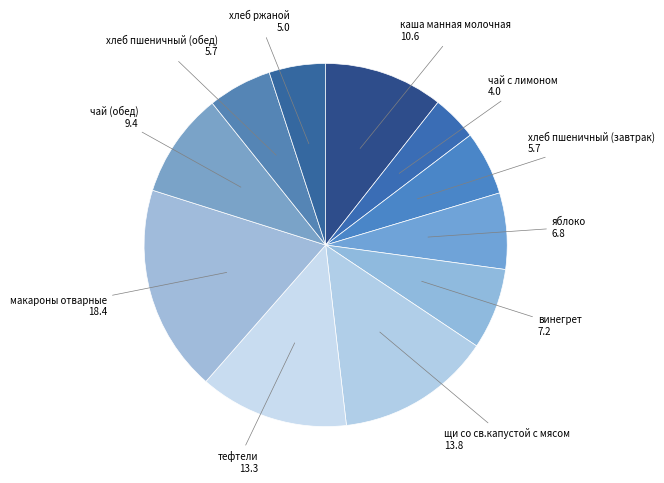

Is тефтели the majority of the pie?

No